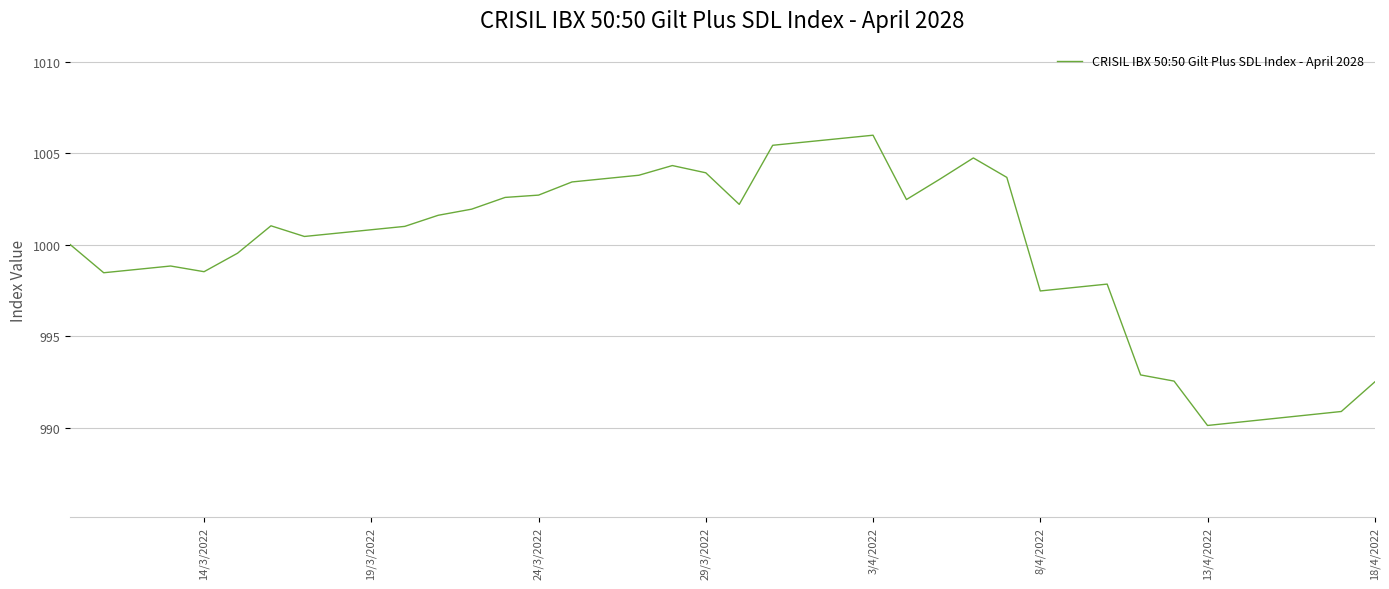

What is the greatest value displayed?

1006.0